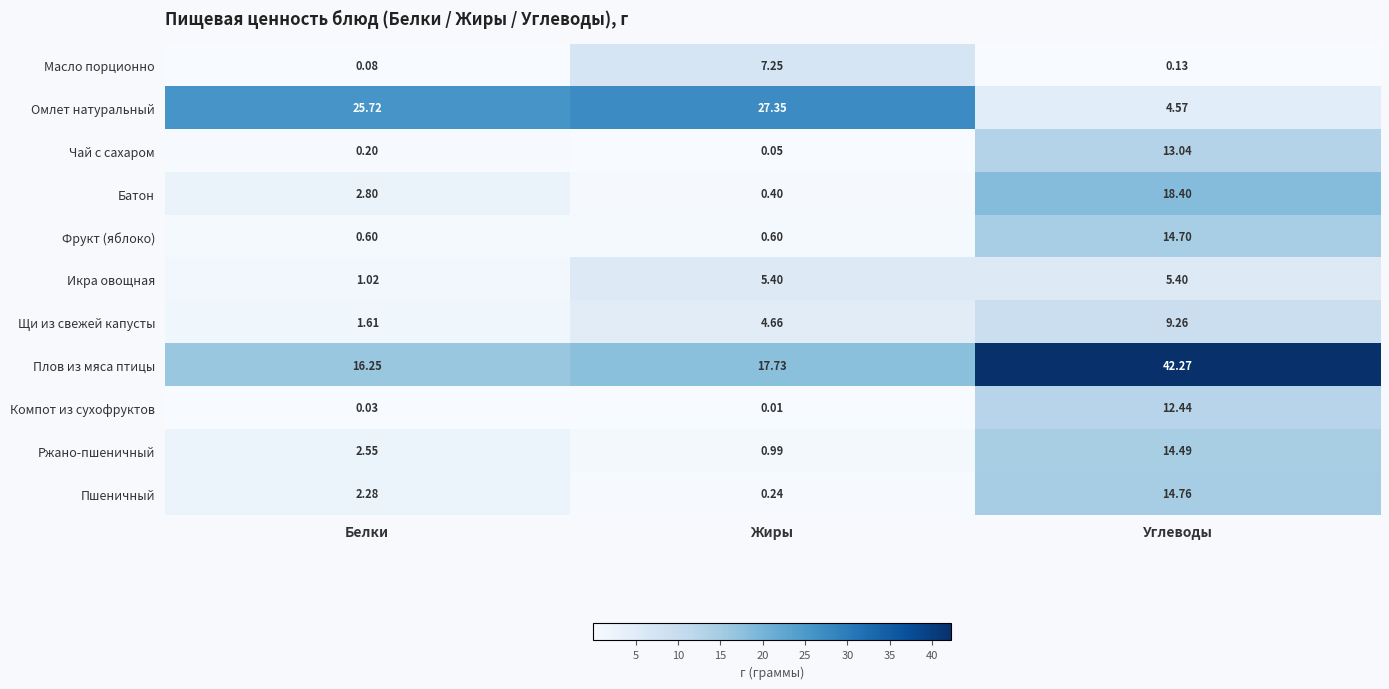

At how many categories does at least one series exceed 24?

3